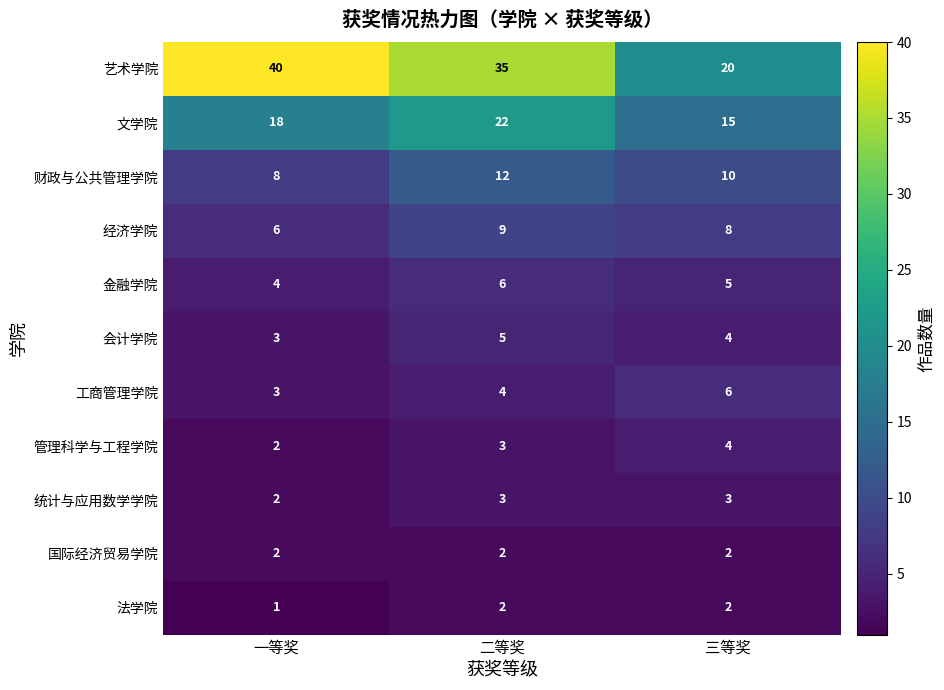

What is the difference between the highest and lowest values at 三等奖?

18